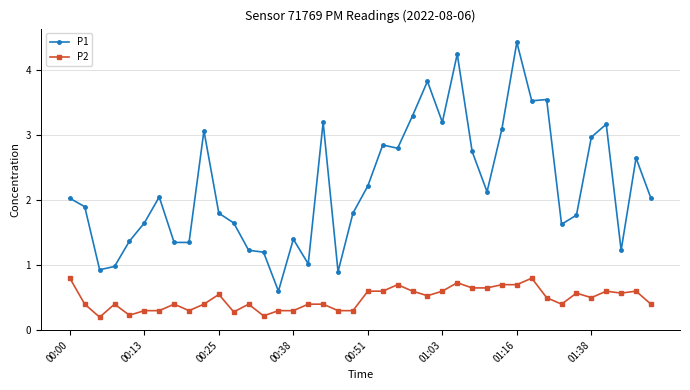

Which series has the widest spread of values?

P1